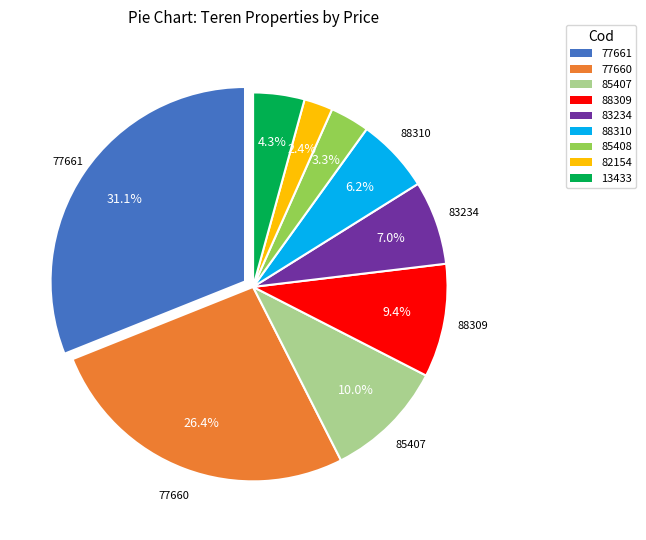

The 88309 slice represents 16% of the pie. True or false?

False